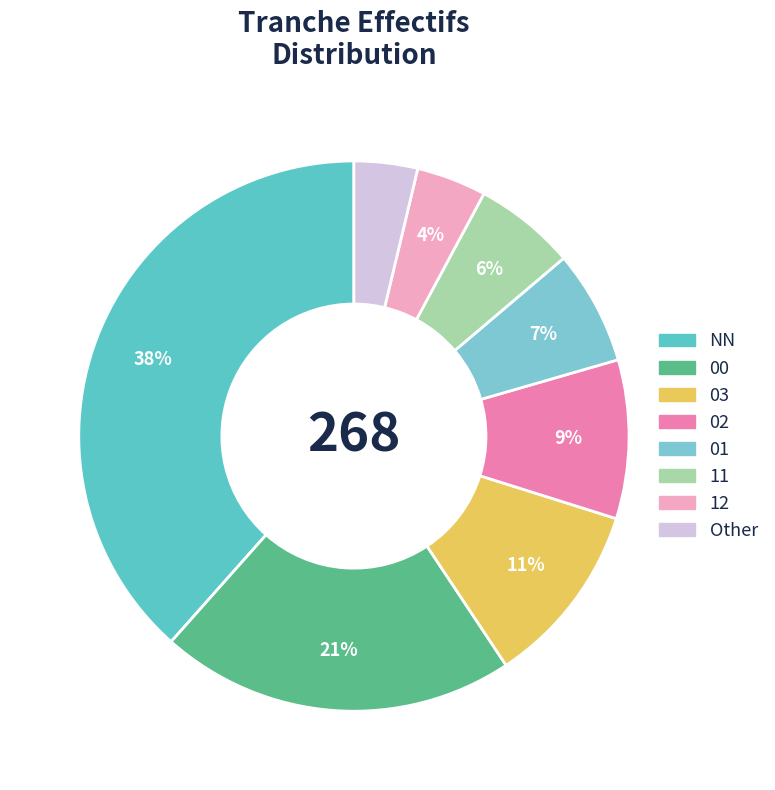

How many slices are in this pie chart?

8